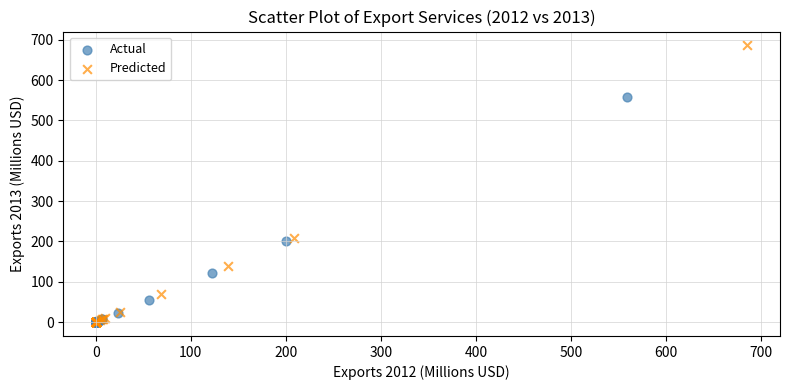

Which series has the largest Y range (max minus min)?

Predicted